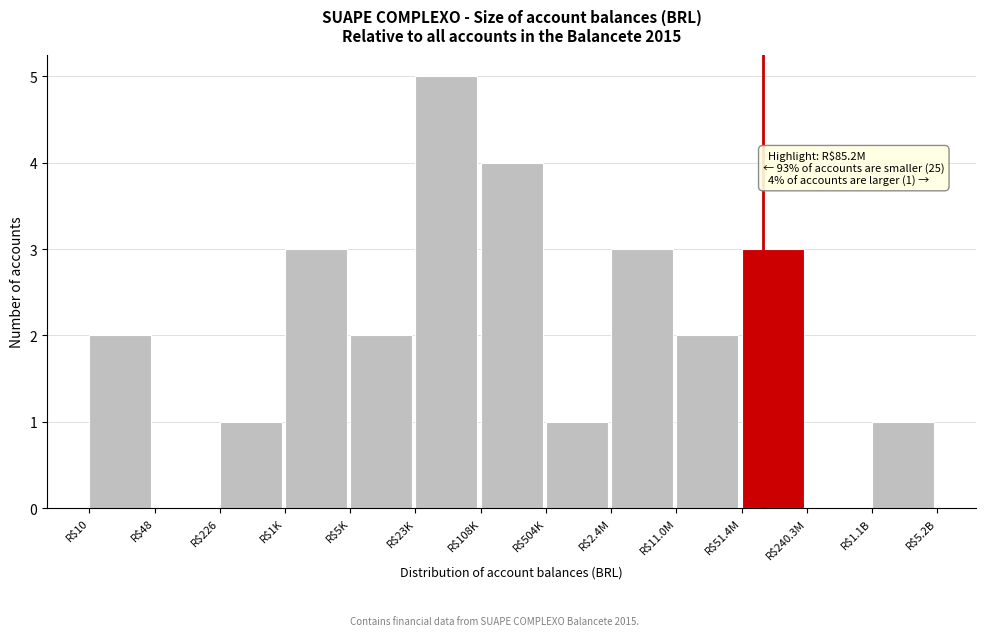

At which category does the chart reach its peak across all series?

R$23K